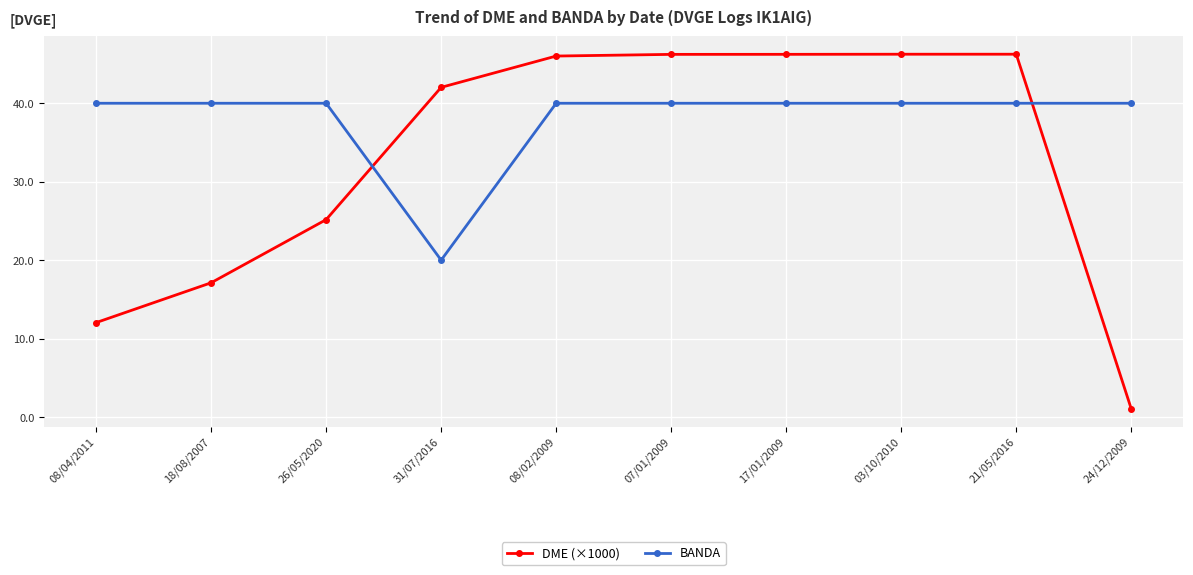

List the series in order of their peak value, highest first.

DME (×1000), BANDA